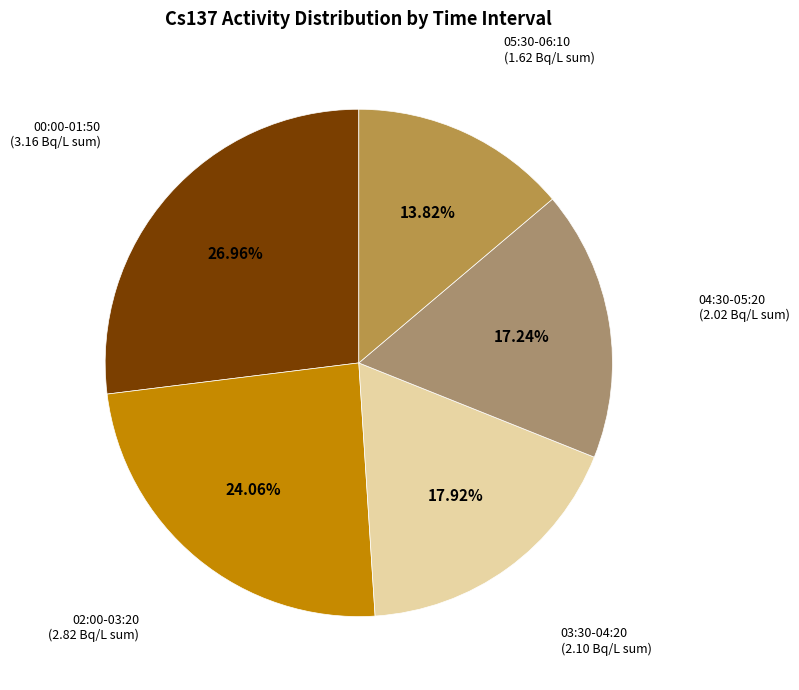

Does any single category account for the majority?

No